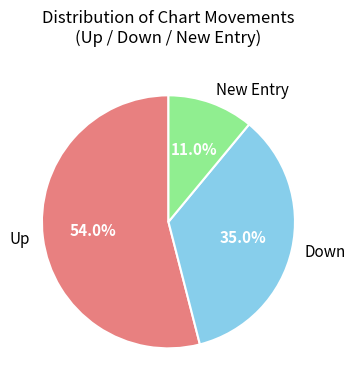

To the nearest percent, what is the difference between the largest and smallest slice percentages?

43%